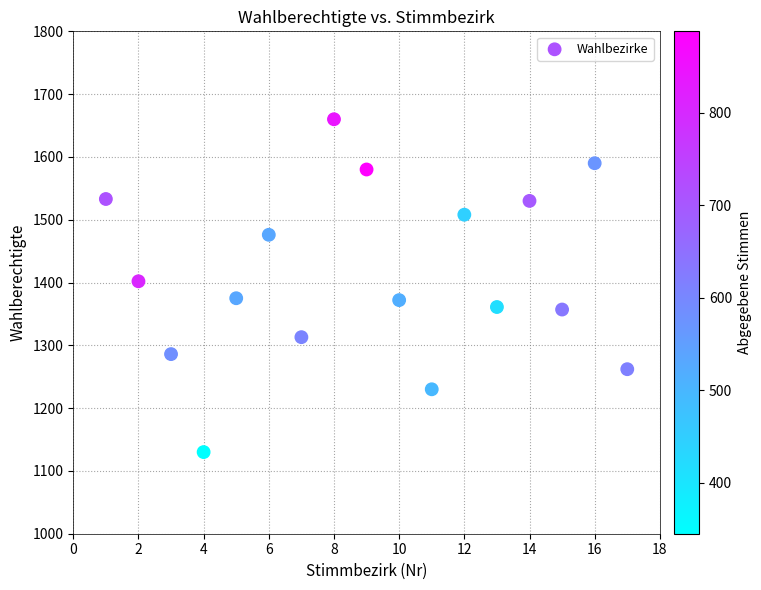

What is the range of X values (max minus min)?

16